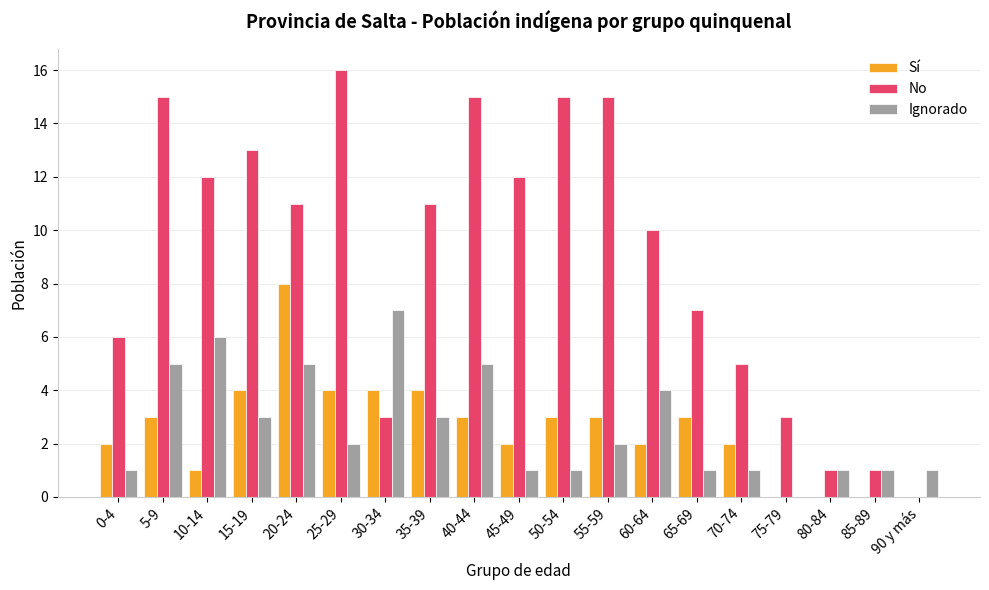

What is the sum of the No values at 50-54 and 25-29?

31